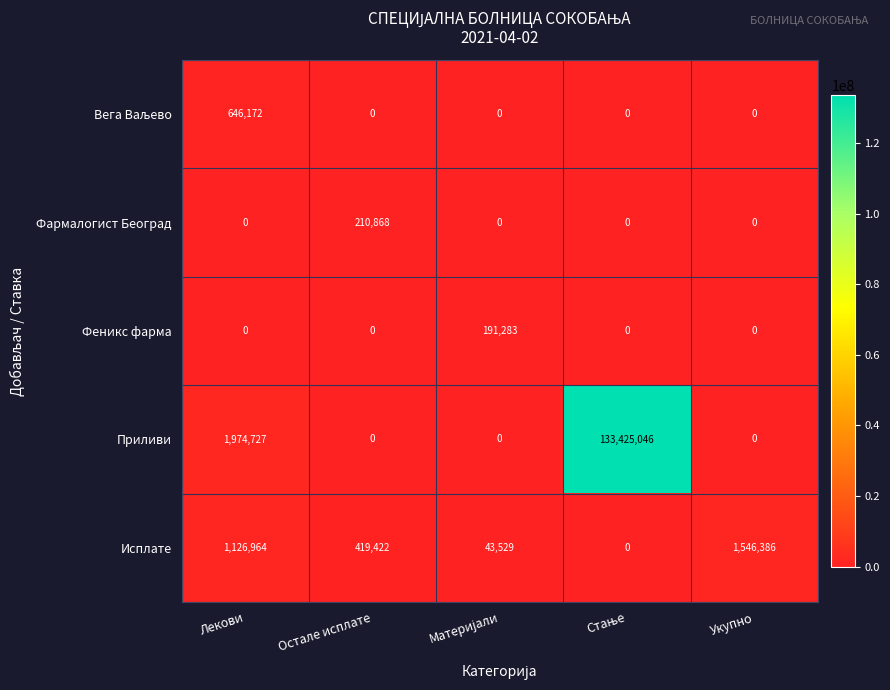

What is the difference between the maximum and minimum values in the Приливи series?

133425046